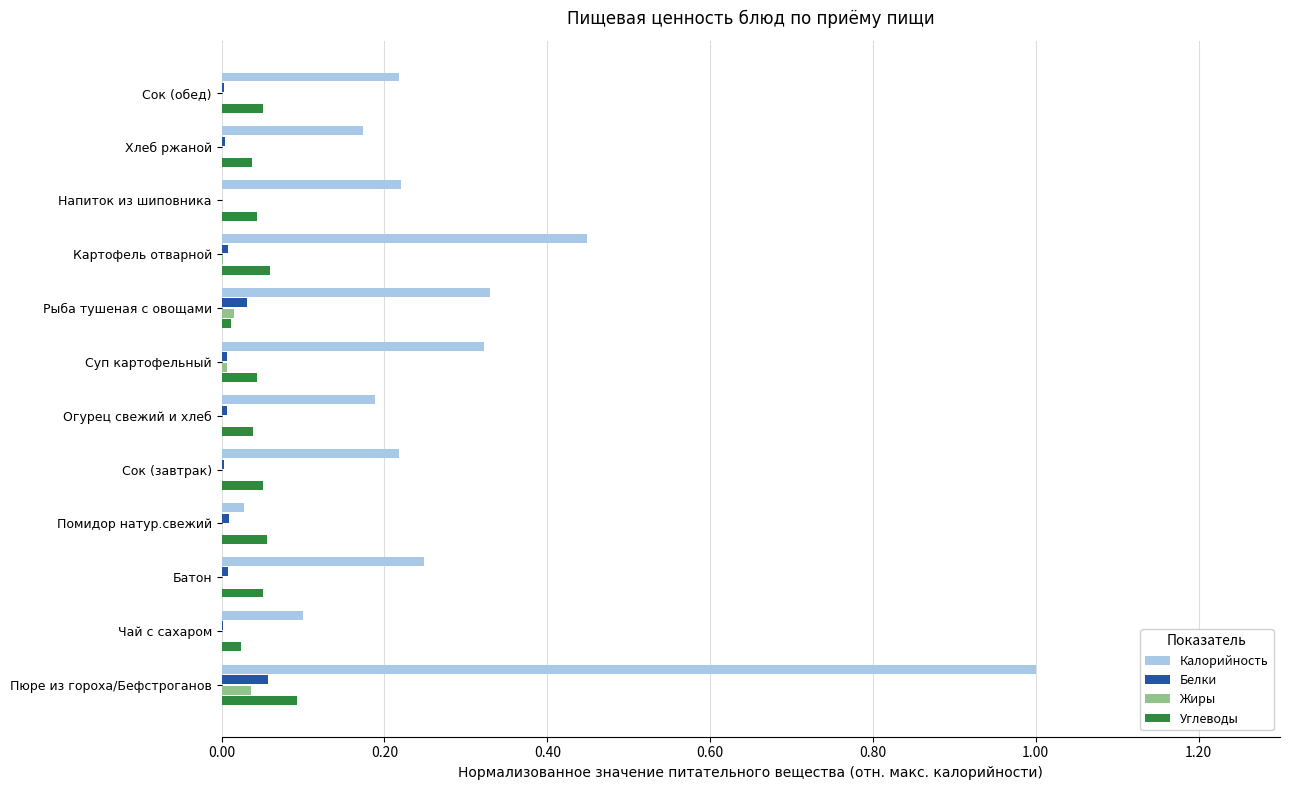

At which label does Белки reach its peak?

Пюре из гороха/Бефстроганов